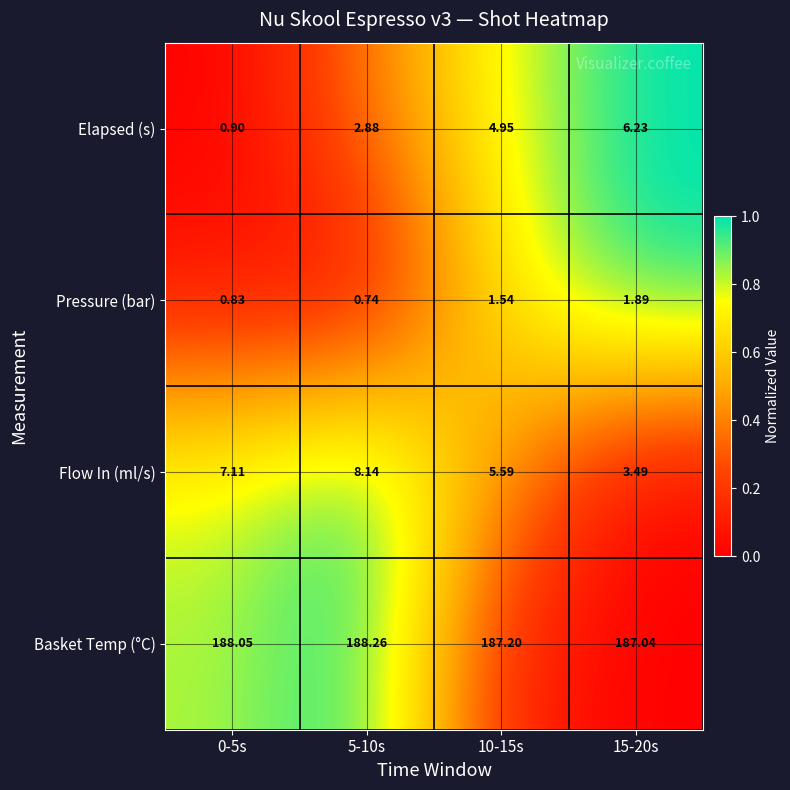

Is the value of Flow In (ml/s) at 15-20s greater than the value of Basket Temp (°C) at 5-10s?

No